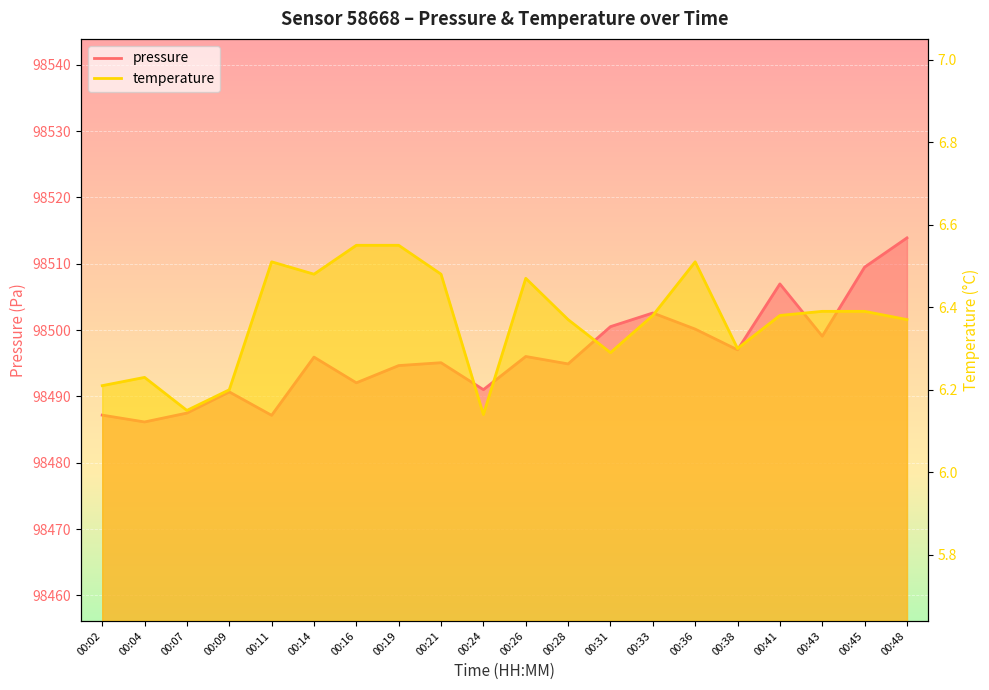

What is the value of the pressure point at the 1st from the left?

98487.2